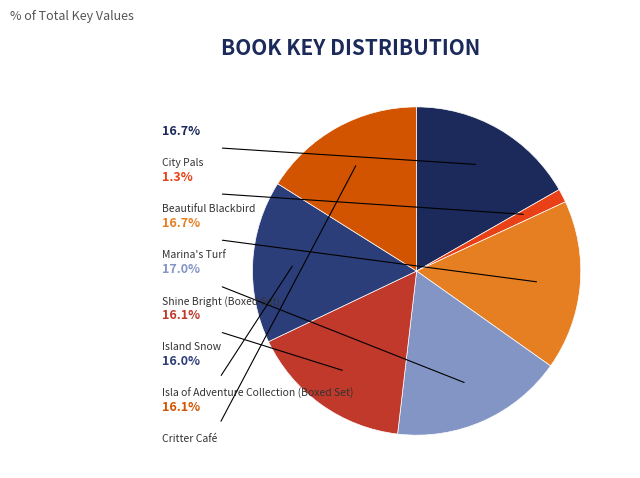

Which category has the biggest portion of the pie?

Shine Bright (Boxed Set)